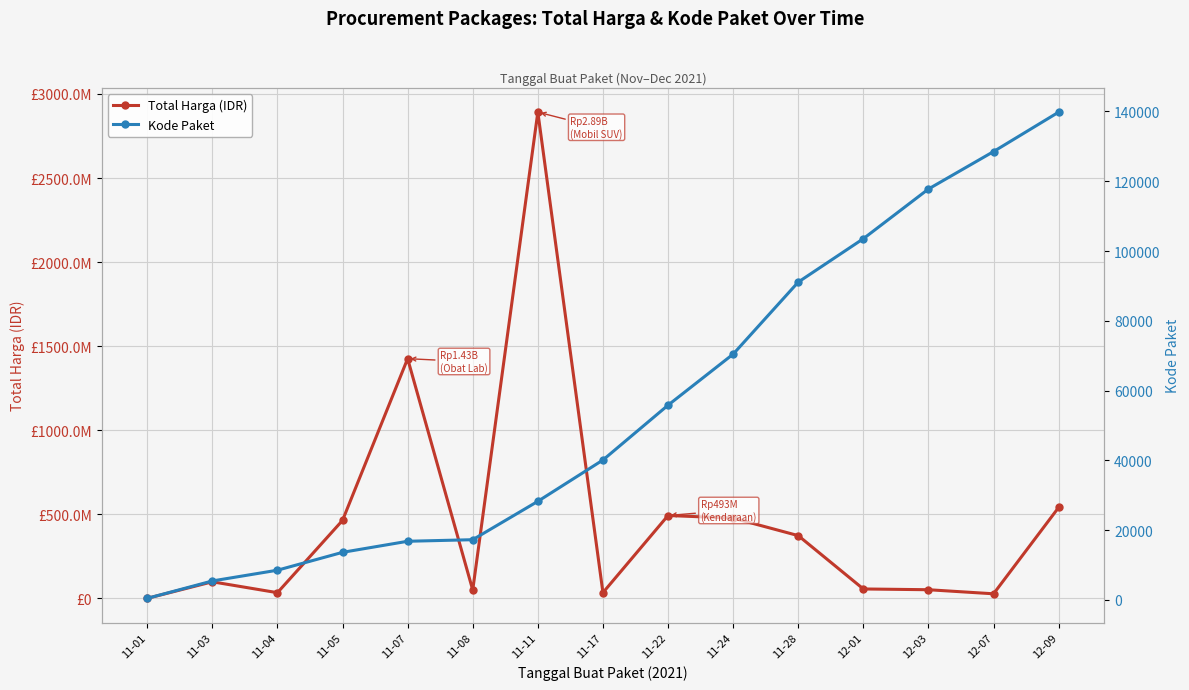

What are all the series names shown in the legend?

Total Harga (IDR), Kode Paket